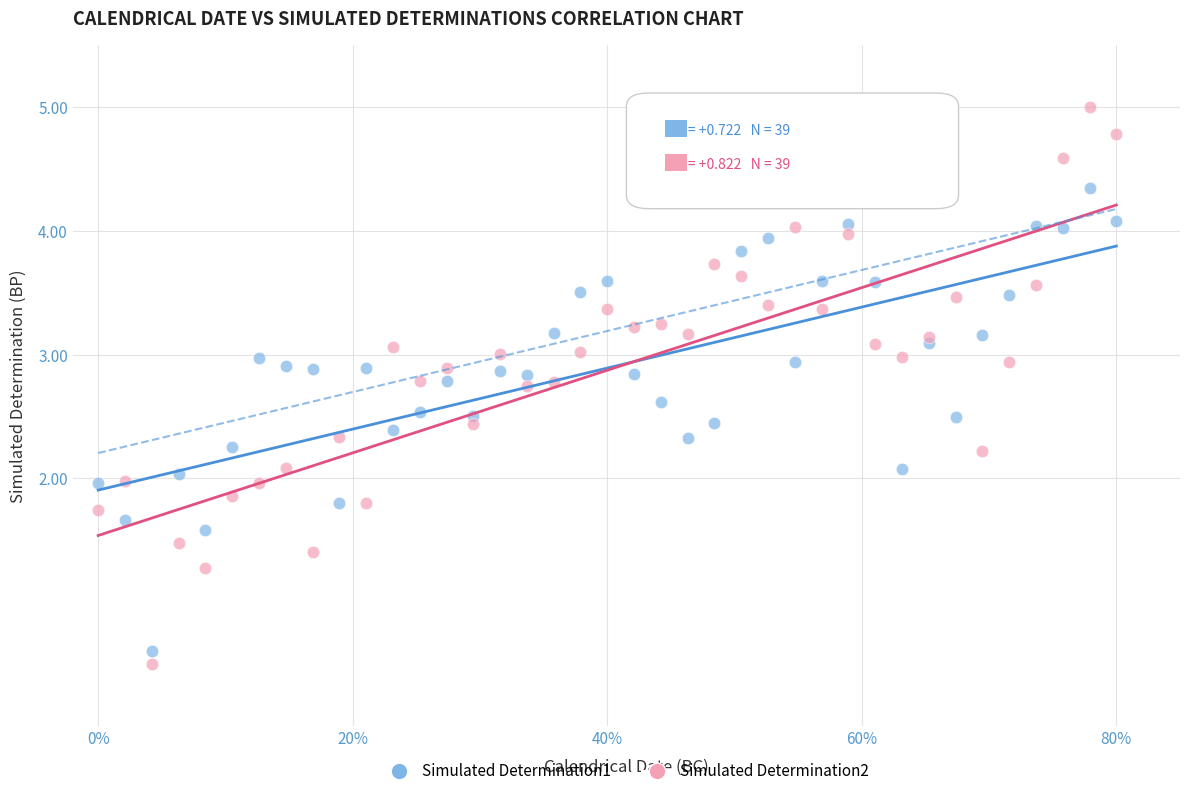

Which series reaches the maximum Y coordinate?

Simulated Determination2